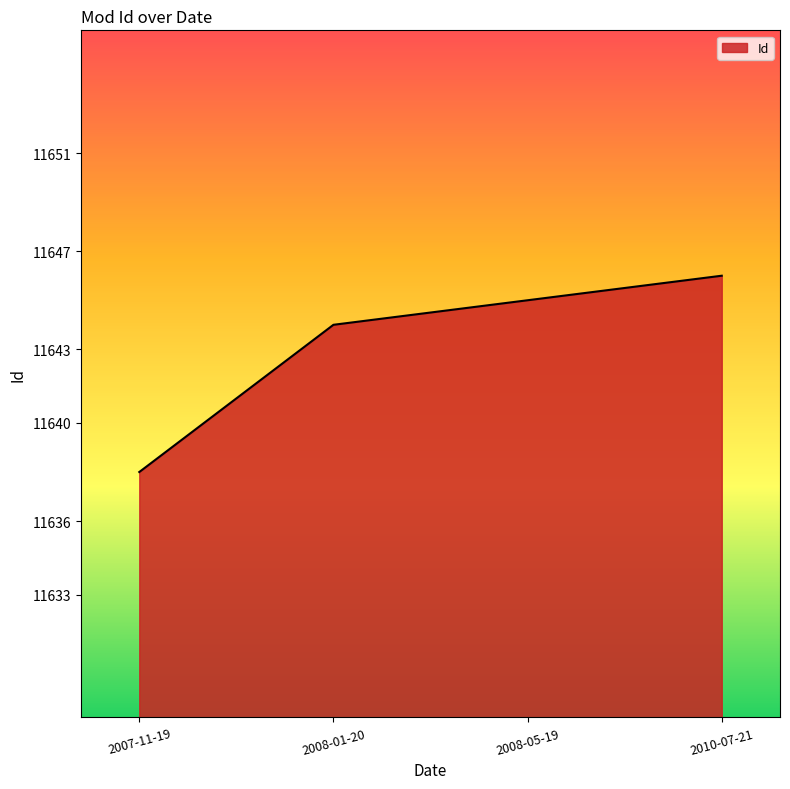

Between 2007-11-19 and 2008-05-19, which is larger?

2008-05-19